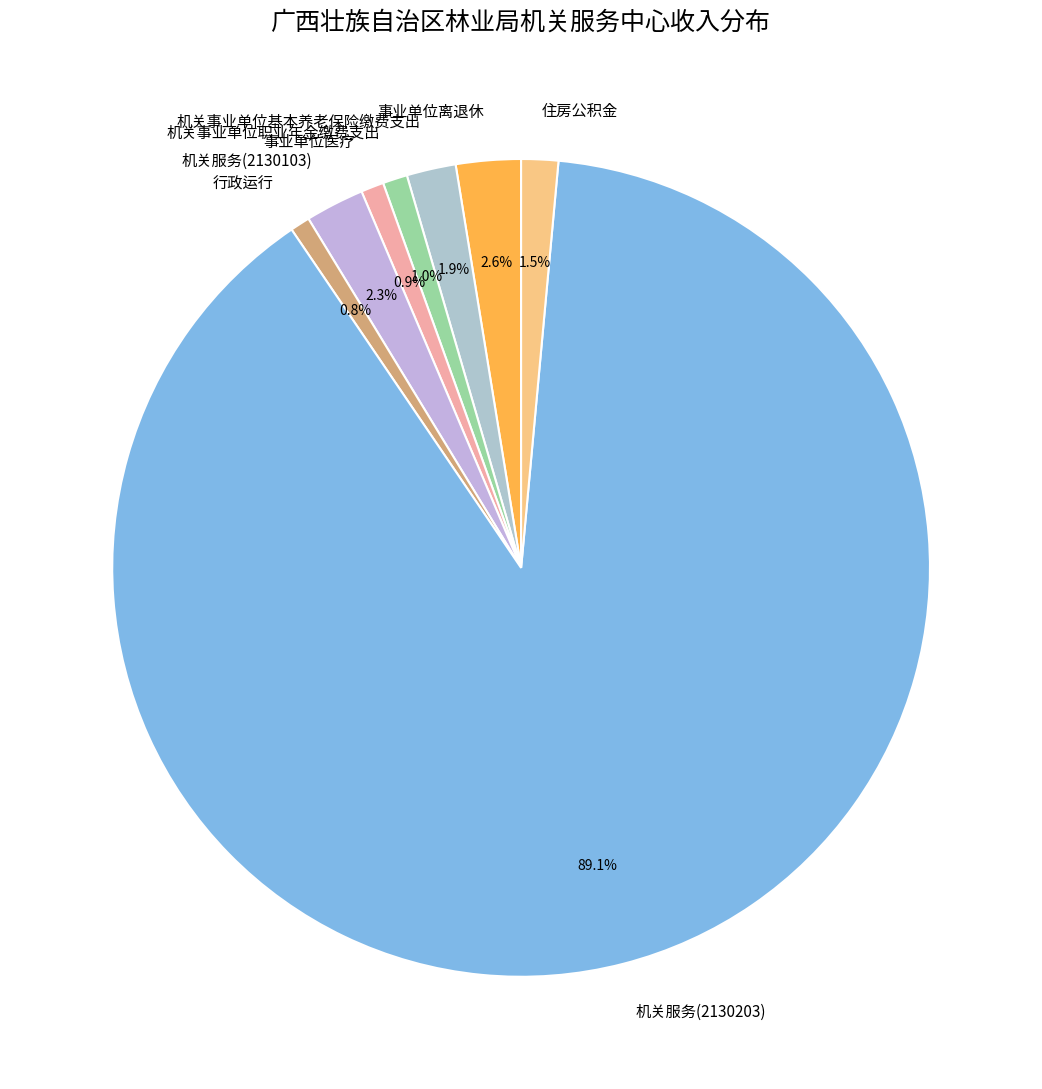

Which slice represents more than half of the pie?

机关服务(2130203)